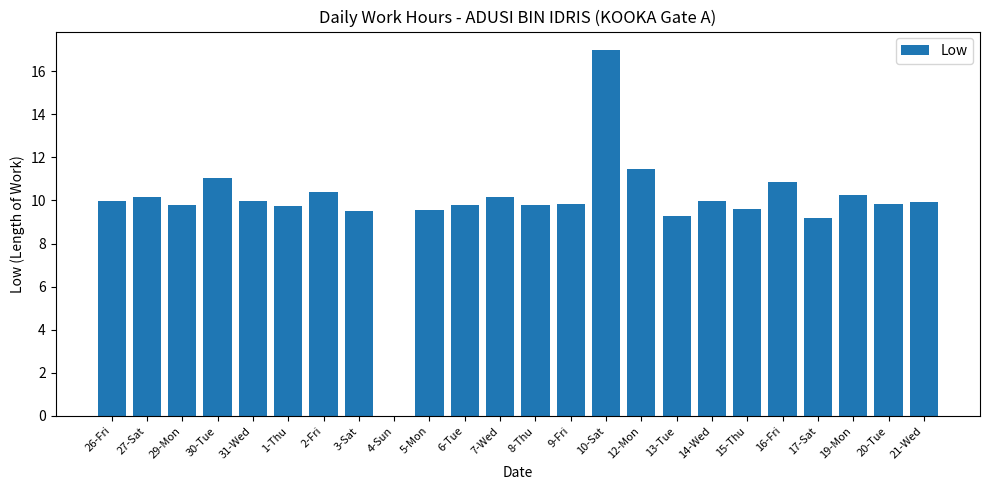

Are the bars grouped side by side (vs. stacked)?

No